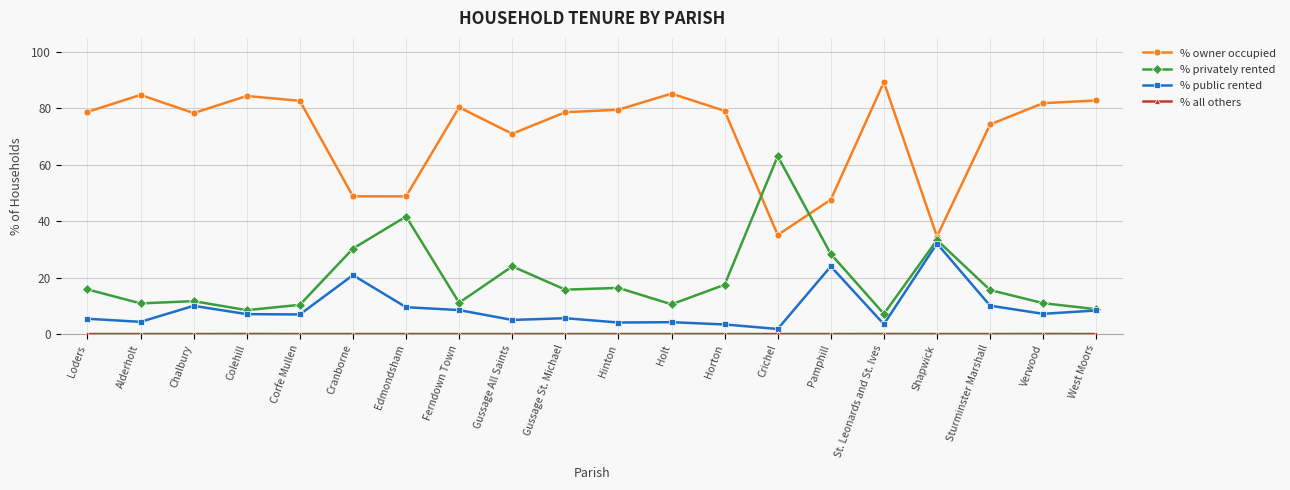

Is it true that % public rented equals 20.9 at Cranborne?

True